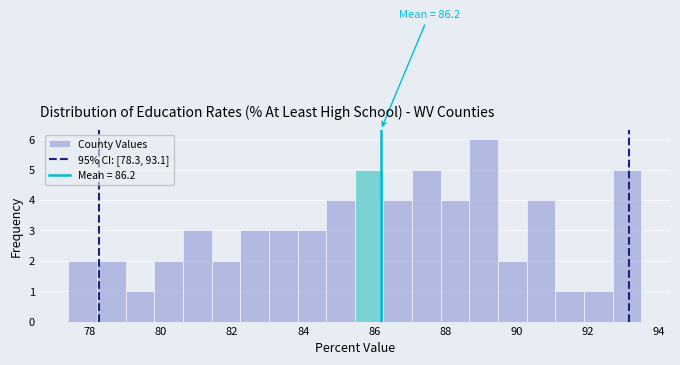

Which range on the x-axis has the tallest bar?

88.6 to 89.4